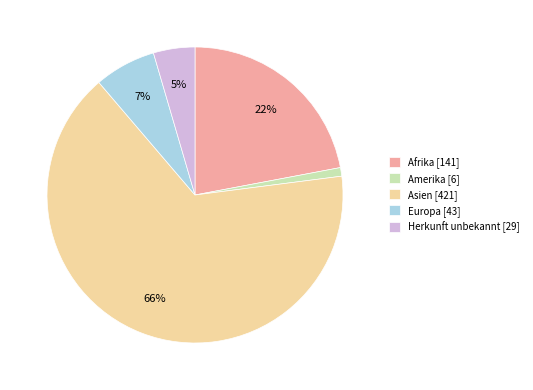

How many slices are in this pie chart?

5